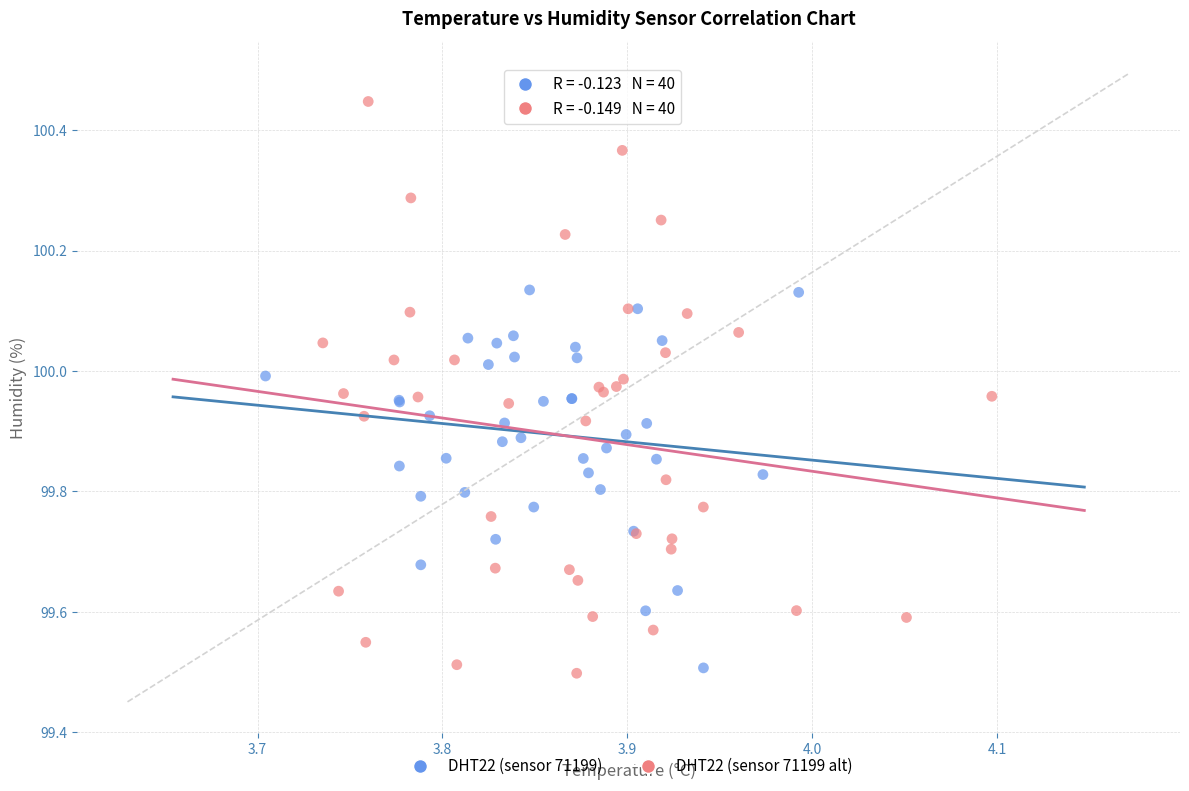

Which series has the largest Y range (max minus min)?

DHT22 (sensor 71199 alt)